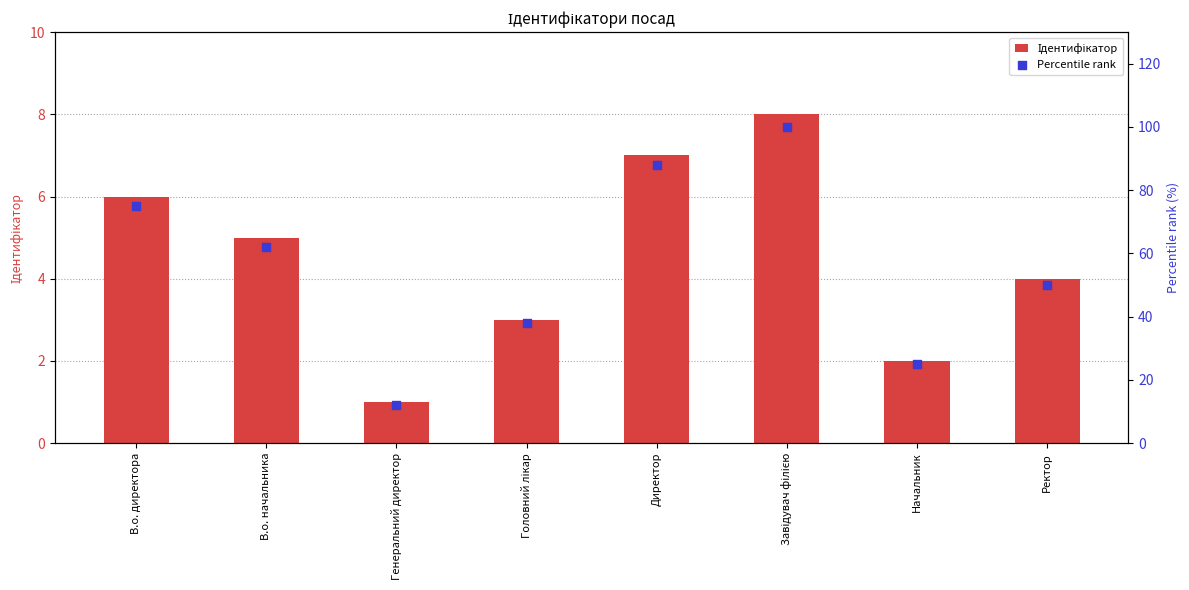

At which category is the sum across all series the highest?

Завідувач філією